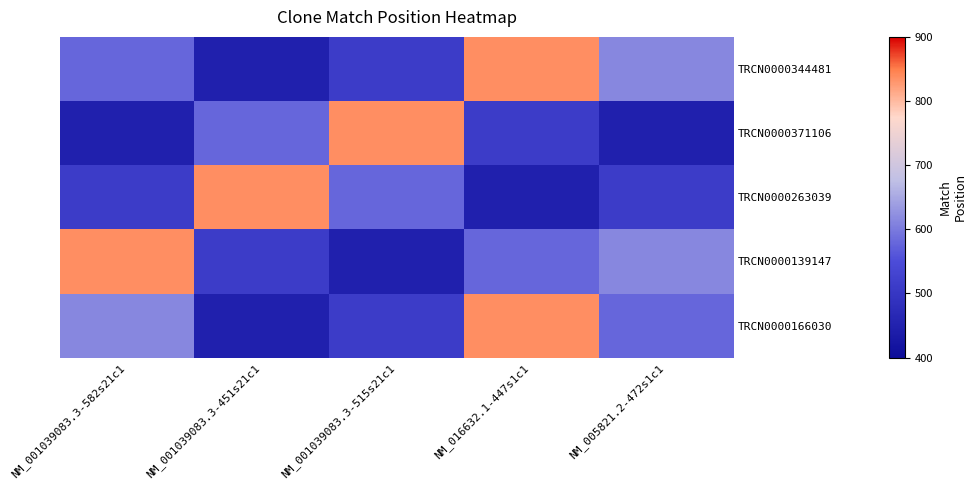

Count the number of categories in the chart.

5